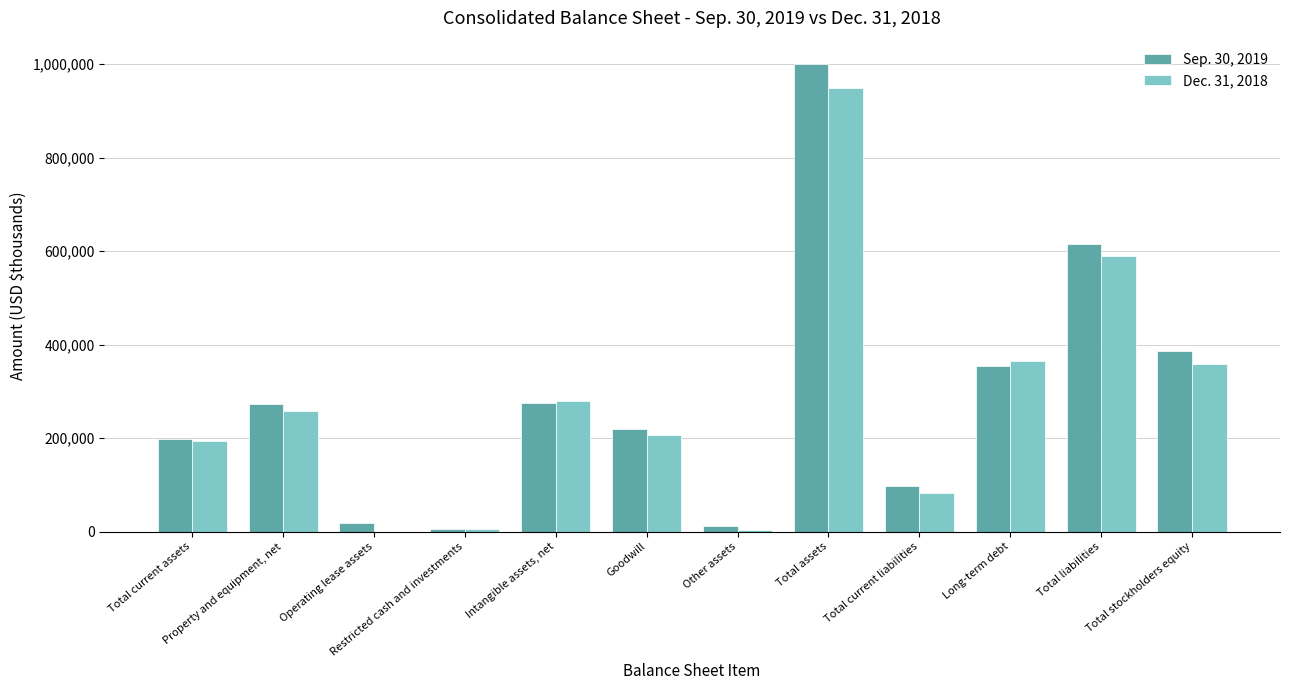

The Sep. 30, 2019 series shows 657482 at Total stockholders equity. True or false?

False